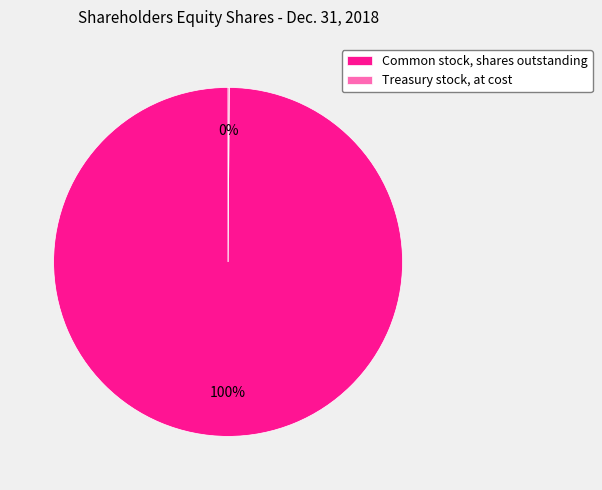

Which slice is the largest?

Common stock, shares outstanding